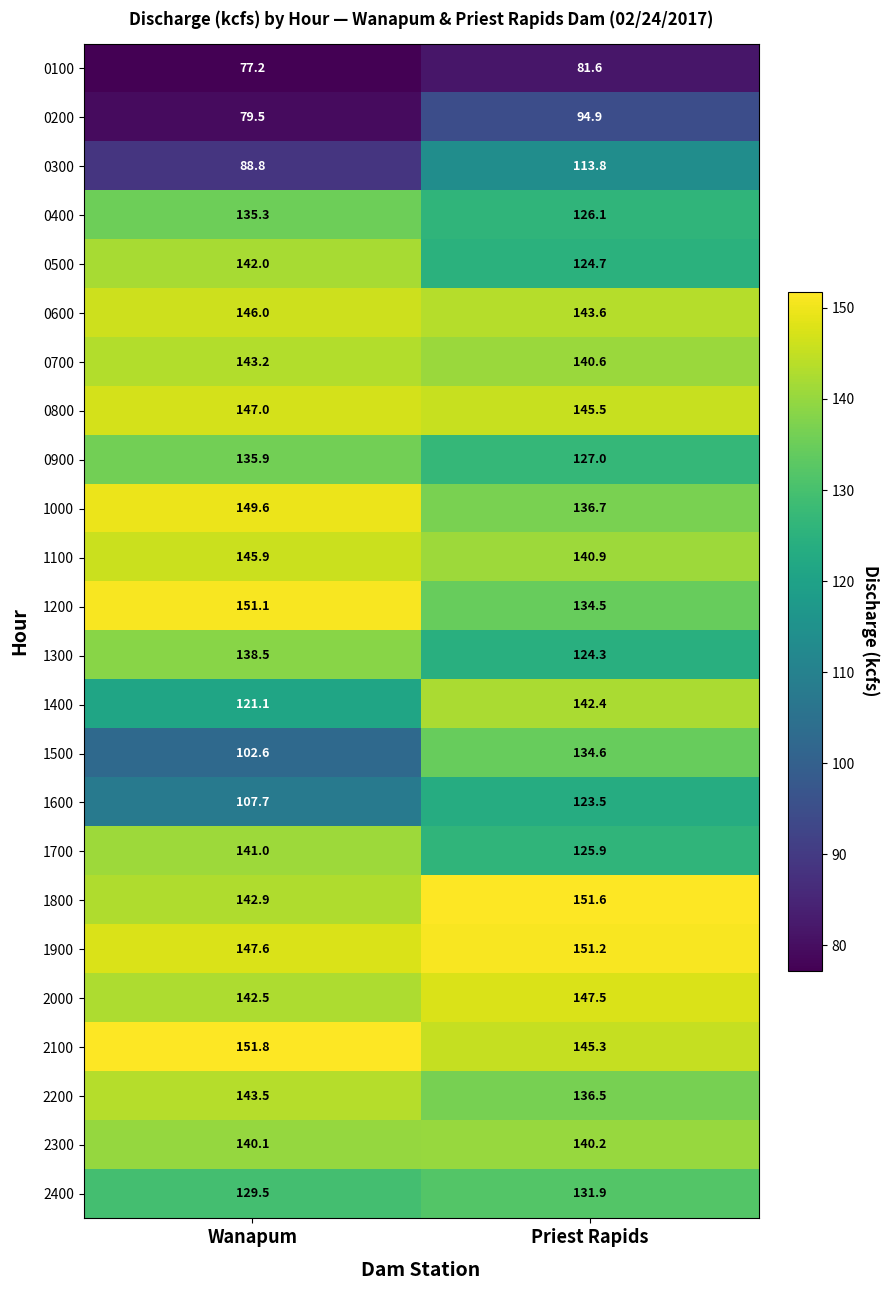

At Wanapum, list the series in order from smallest to largest.

0100, 0200, 0300, 1500, 1600, 1400, 2400, 0400, 0900, 1300, 2300, 1700, 0500, 2000, 1800, 0700, 2200, 1100, 0600, 0800, 1900, 1000, 1200, 2100